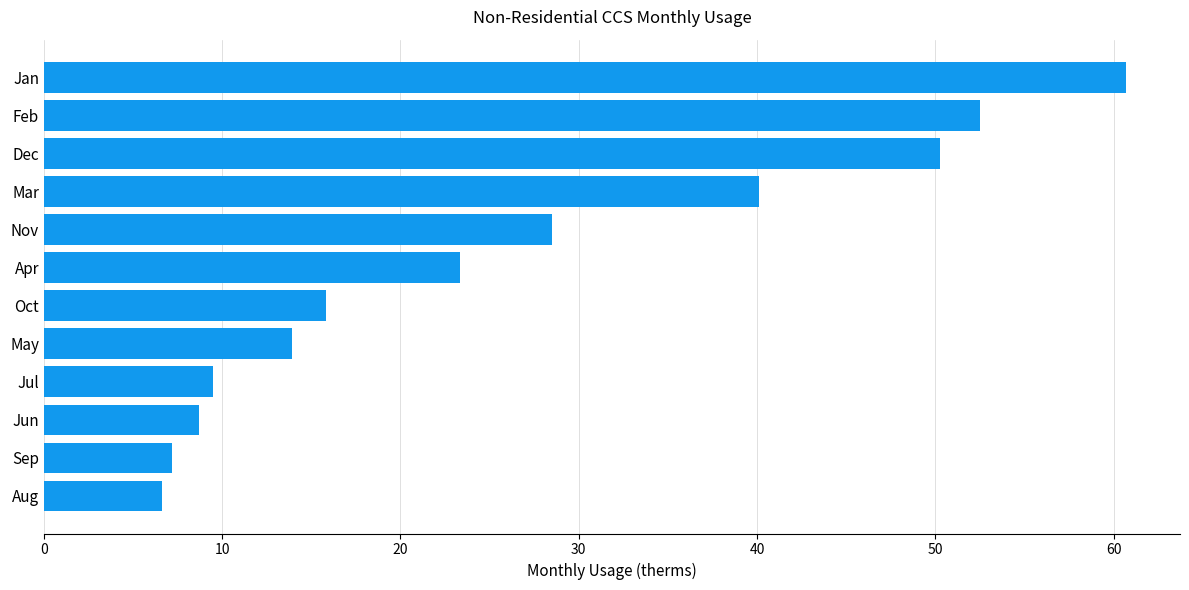

Does the chart contain any negative values?

No